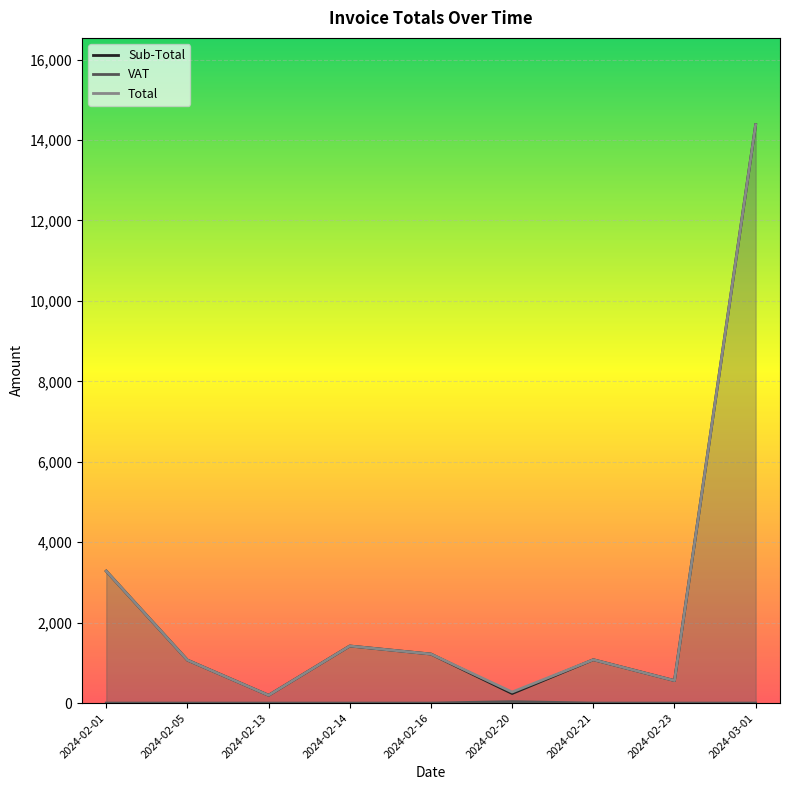

What are all the series names shown in the legend?

Sub-Total, VAT, Total